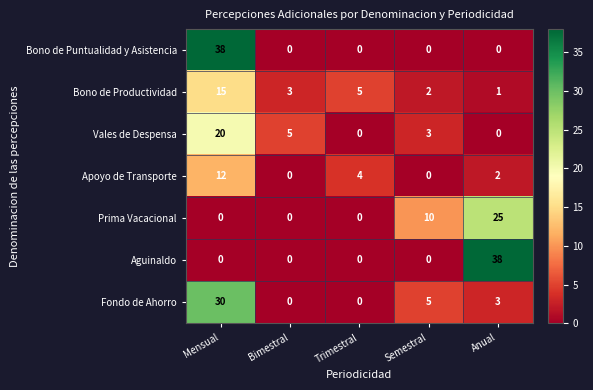

Rank the categories by Bono de Productividad value from lowest to highest.

Anual, Semestral, Bimestral, Trimestral, Mensual